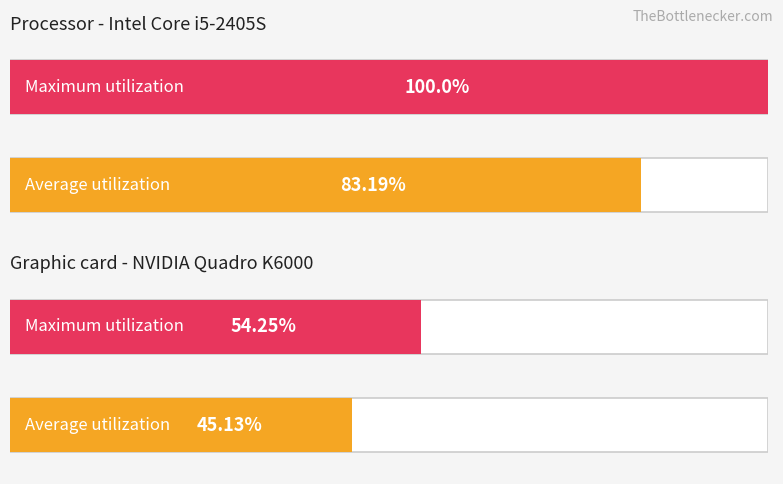

Reading left to right, list all the values displayed in this chart.

Processor - Intel Core i5-2405S: 0=83.2	1=100.0
Graphic card - NVIDIA Quadro K6000: 0=45.1	1=54.2